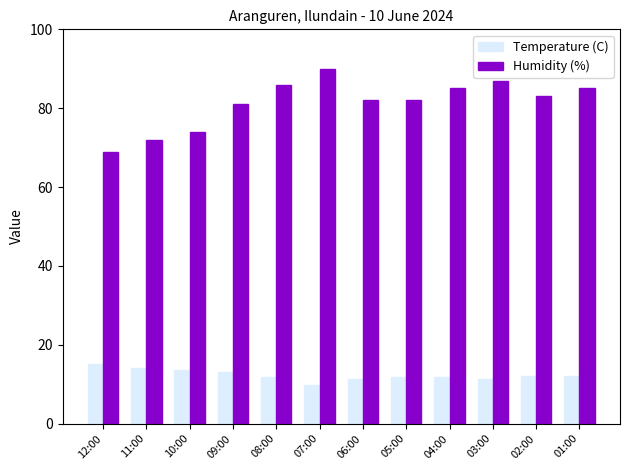

Which label corresponds to the smallest value in the chart?

07:00